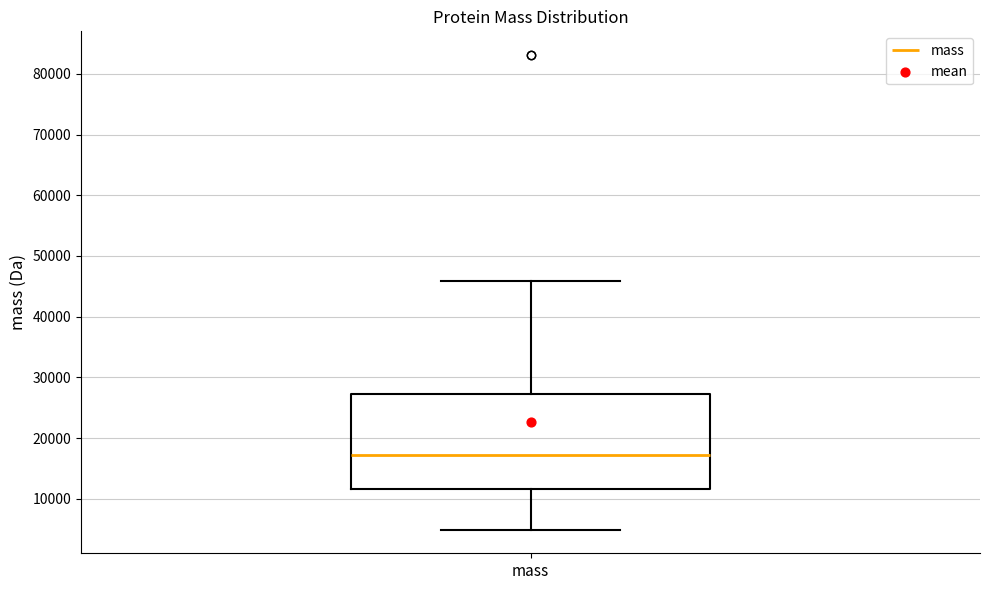

Where is the upper edge of the box for mass on the y-axis? The values are not printed on the chart, so give them approximately, as read against the axis.

27000